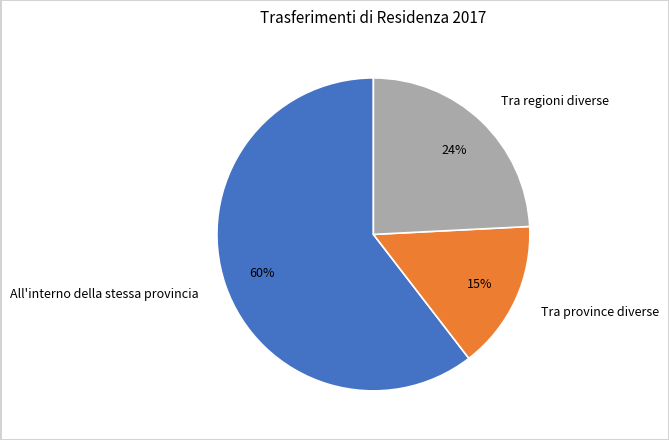

Which has a higher value, All'interno della stessa provincia or Tra province diverse?

All'interno della stessa provincia